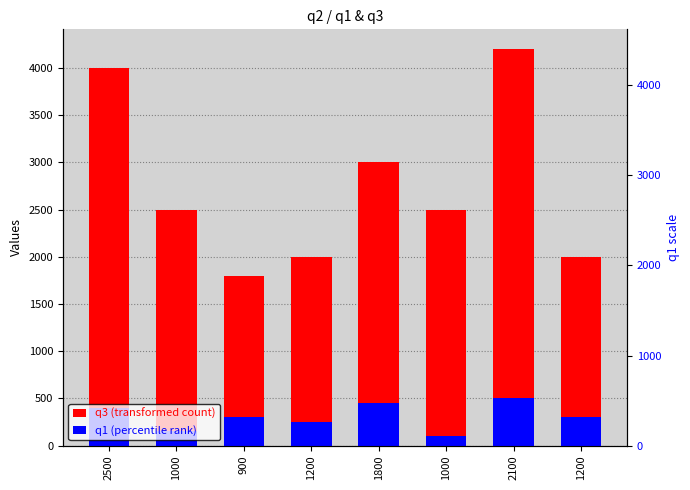

At which category does the chart reach its minimum across all series?

1000